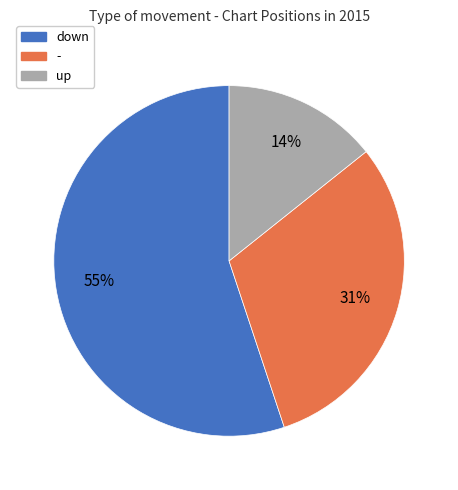

How many slices are in this pie chart?

3